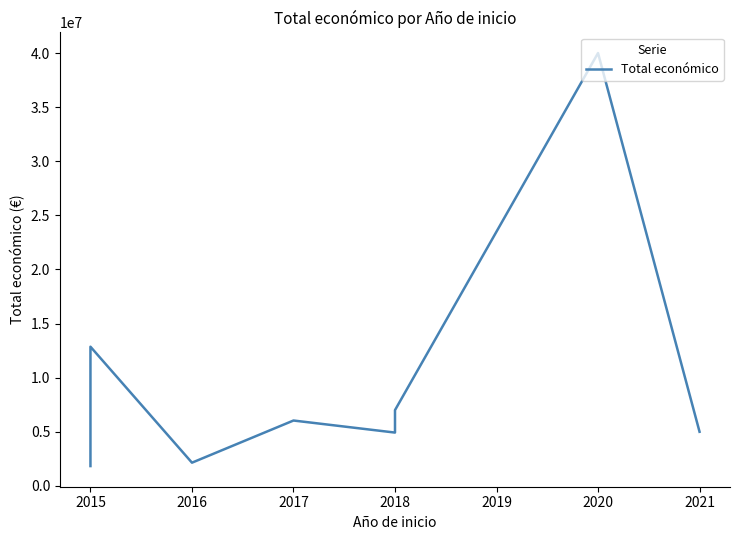

What is the sum of all values?

82395466